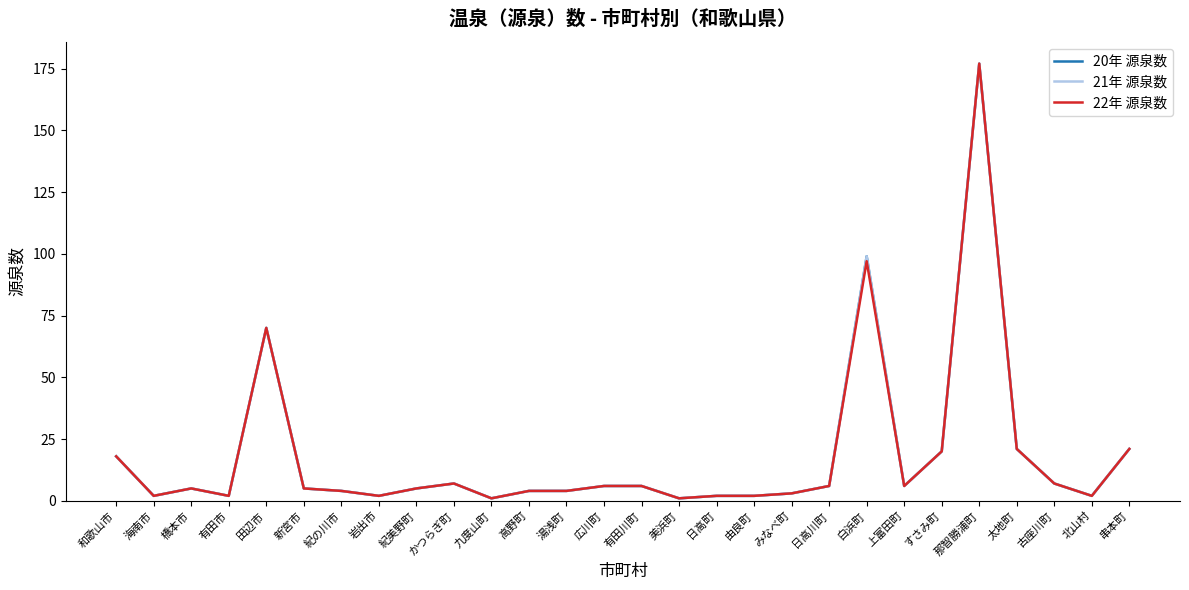

Does the chart display data point markers on the line(s)?

No